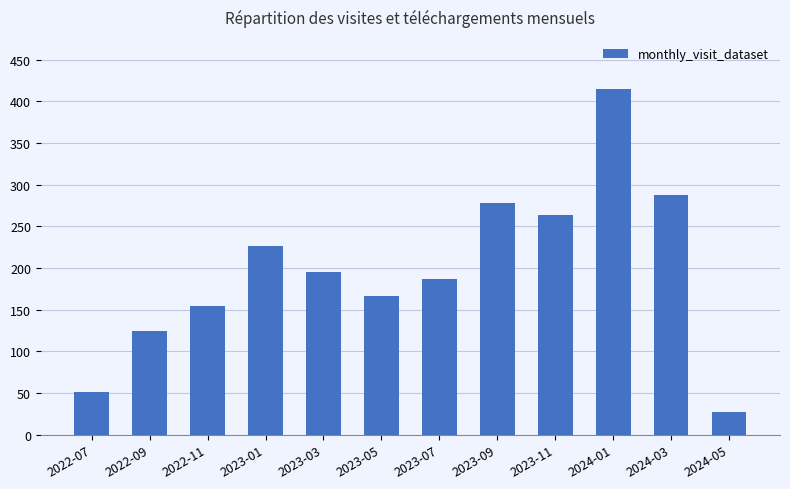

What is the difference between the maximum and minimum values?

388